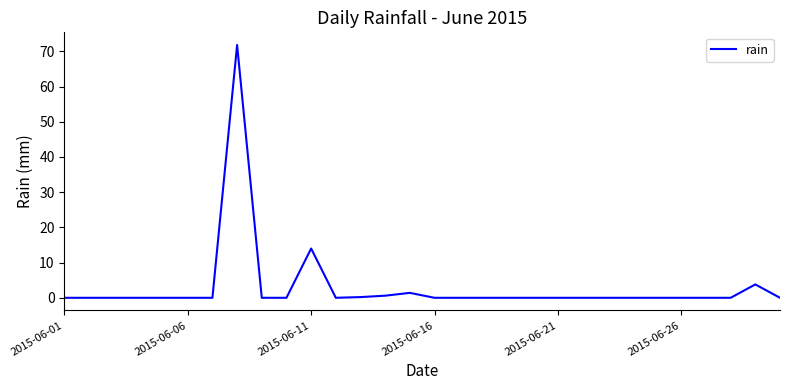

How many lines are shown in the chart?

1